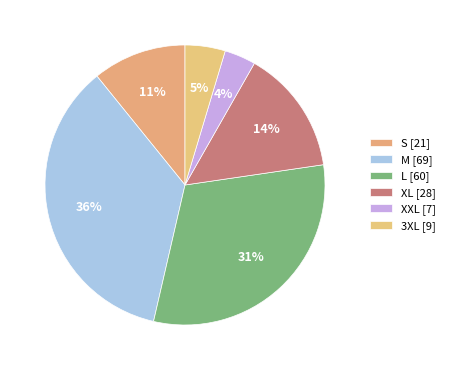

What is the ratio of the value at L to the value at XXL?

8.6